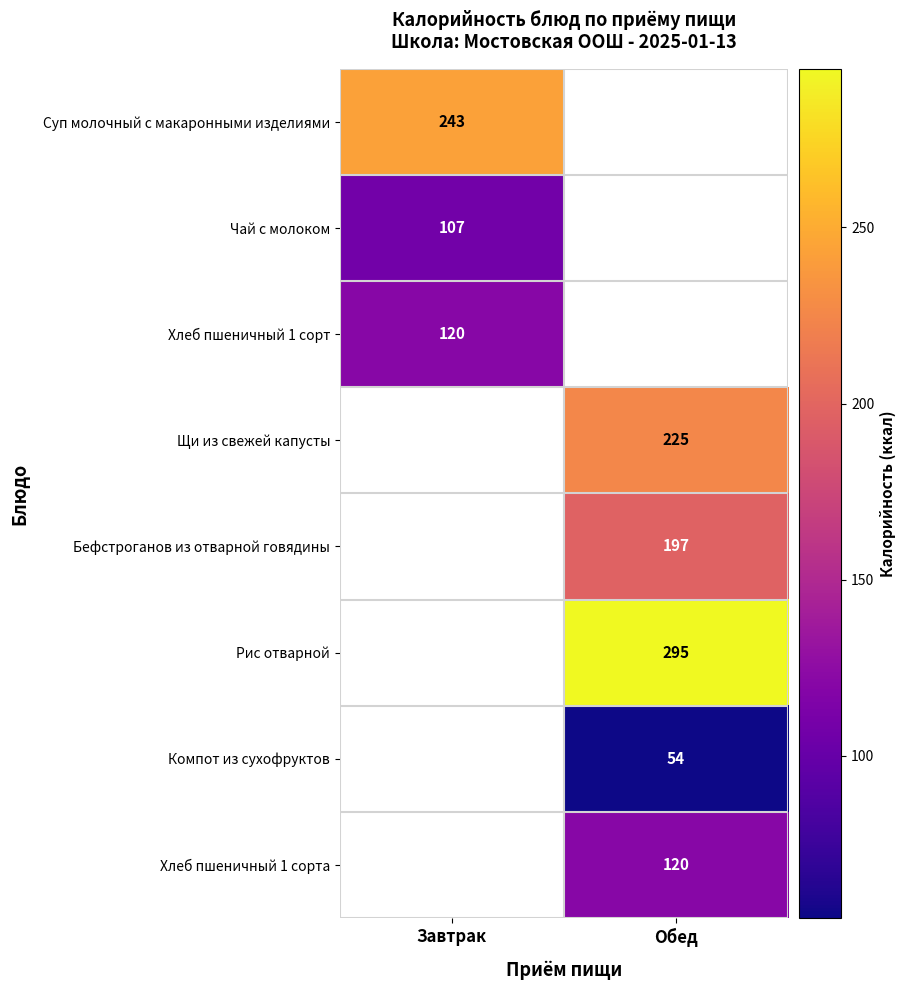

True or false: Чай с молоком has a value of 107 at Завтрак.

True